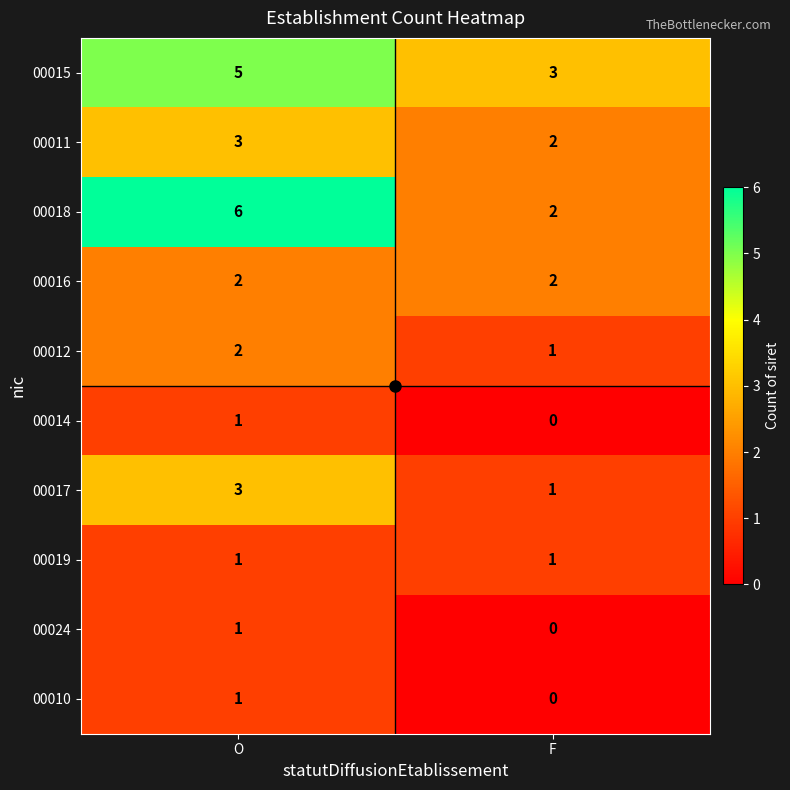

Count the number of data series in this chart.

10